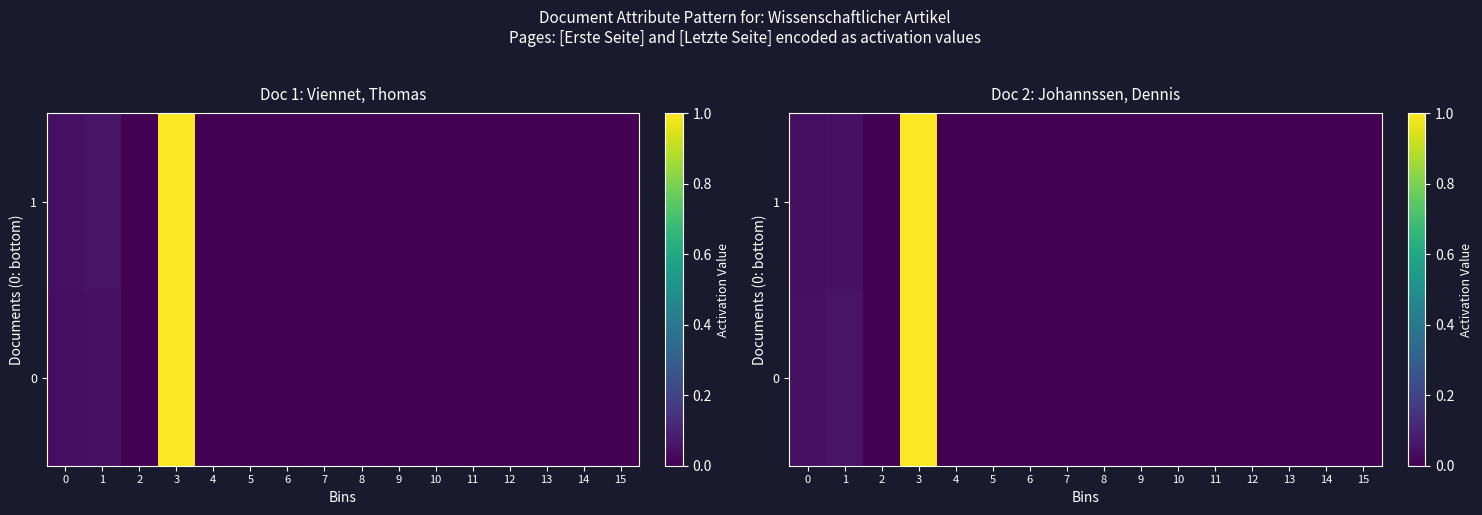

Is it true that 0 equals -0.7 at 15?

False